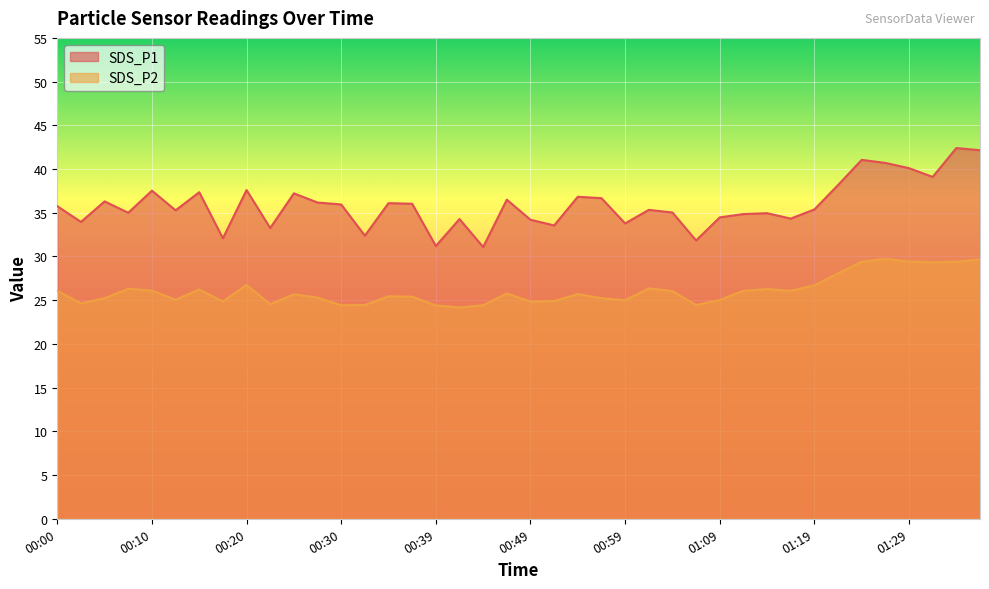

Is it true that SDS_P1 equals 11.0 at 01:04?

False